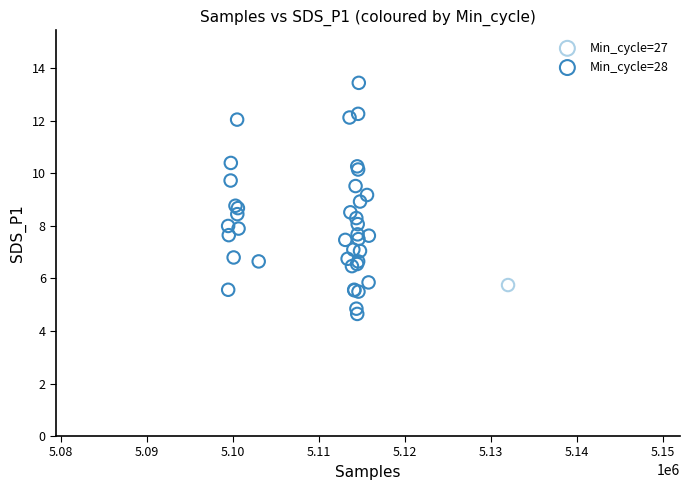

What are all the series names shown in the legend?

Min_cycle=27, Min_cycle=28